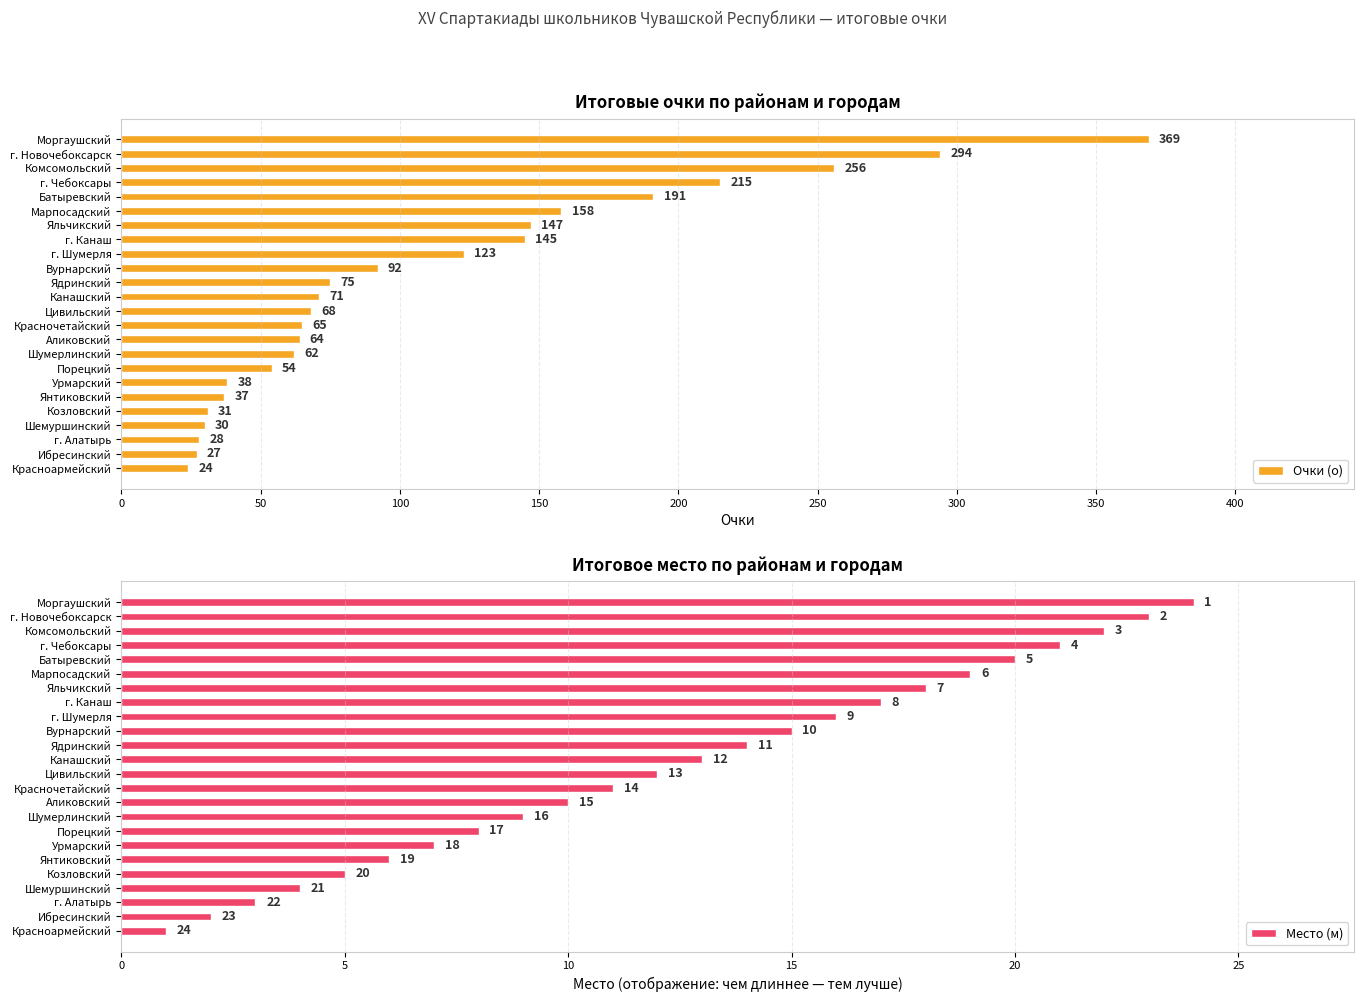

Reading left to right, extract all data points from this chart.

Очки (о): 369	294	256	215	191	158	147	145	123	92	75	71	68	65	64	62	54	38	37	31	30	28	27	24
Место (м): 24	23	22	21	20	19	18	17	16	15	14	13	12	11	10	9	8	7	6	5	4	3	2	1